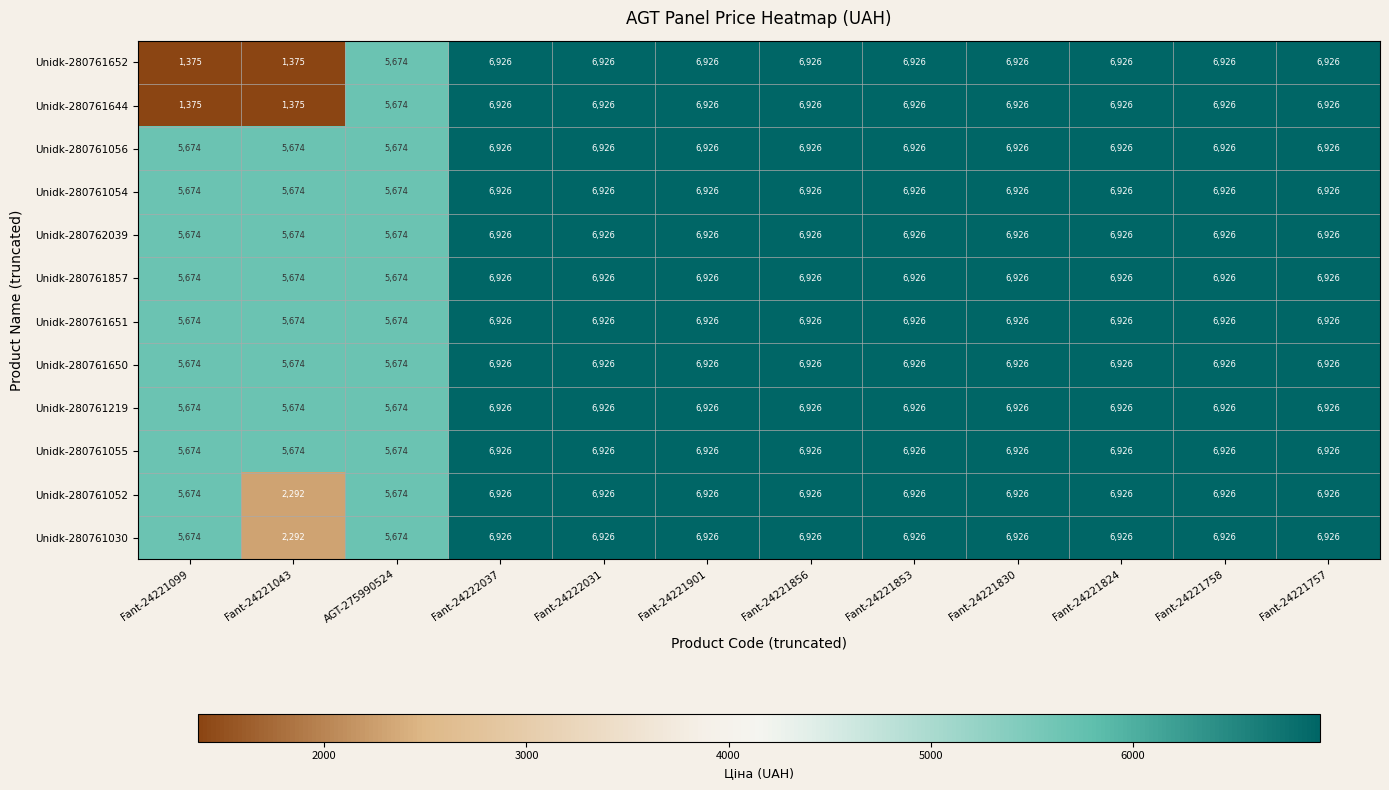

What is the difference between the maximum and minimum values in the Unidk-280761055 series?

1252